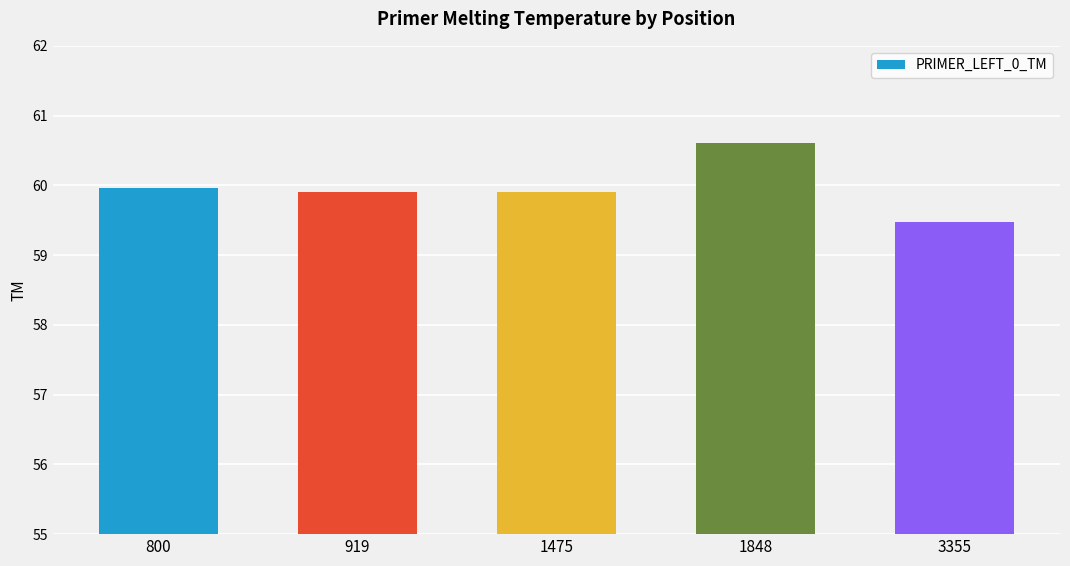

How many series are shown in this chart?

1